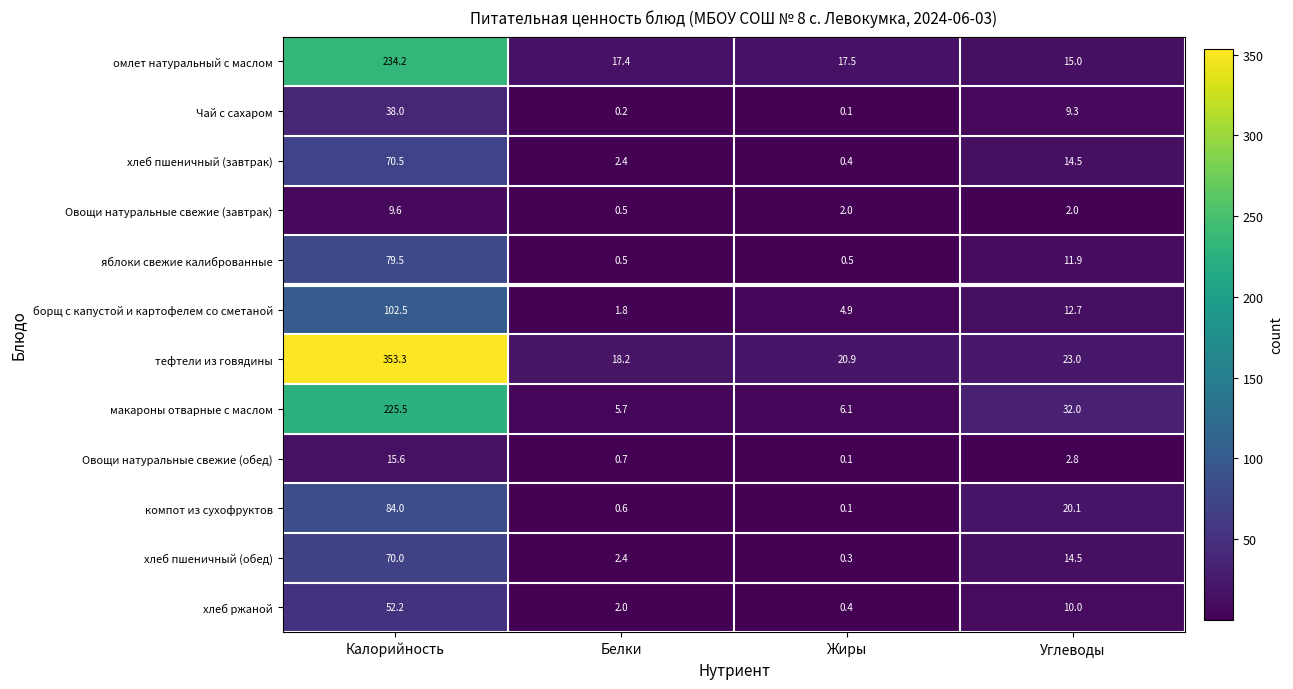

At how many categories does at least one series exceed 30?

2